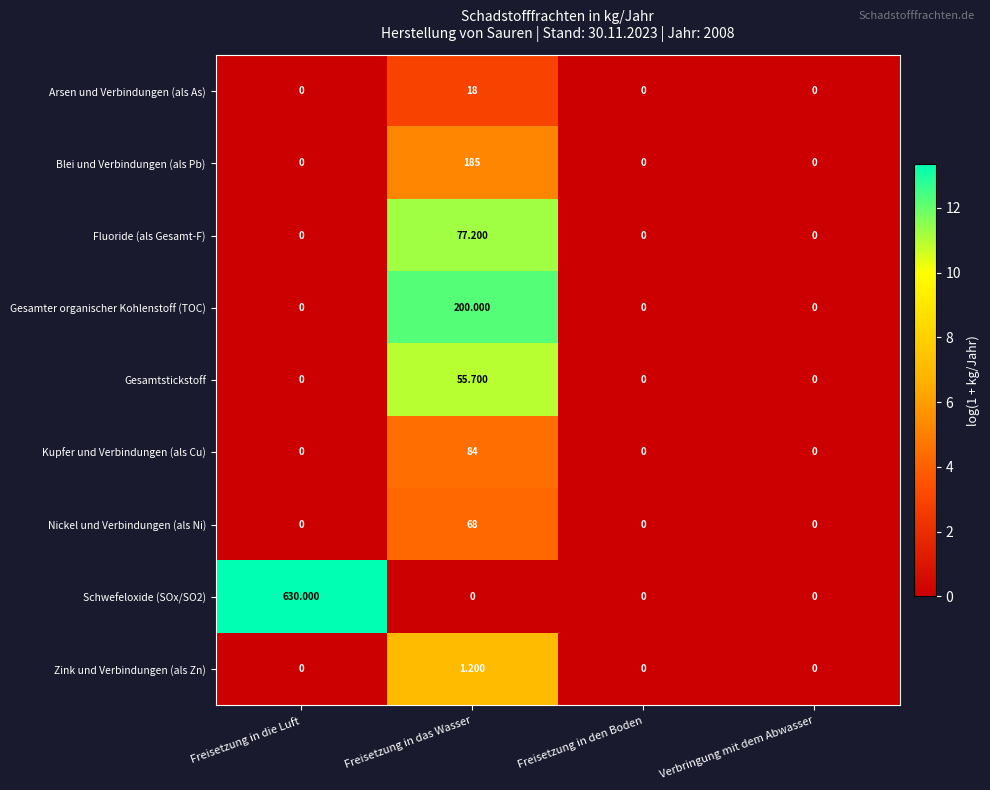

At which label does Kupfer und Verbindungen (als Cu) reach its peak?

Freisetzung in das Wasser